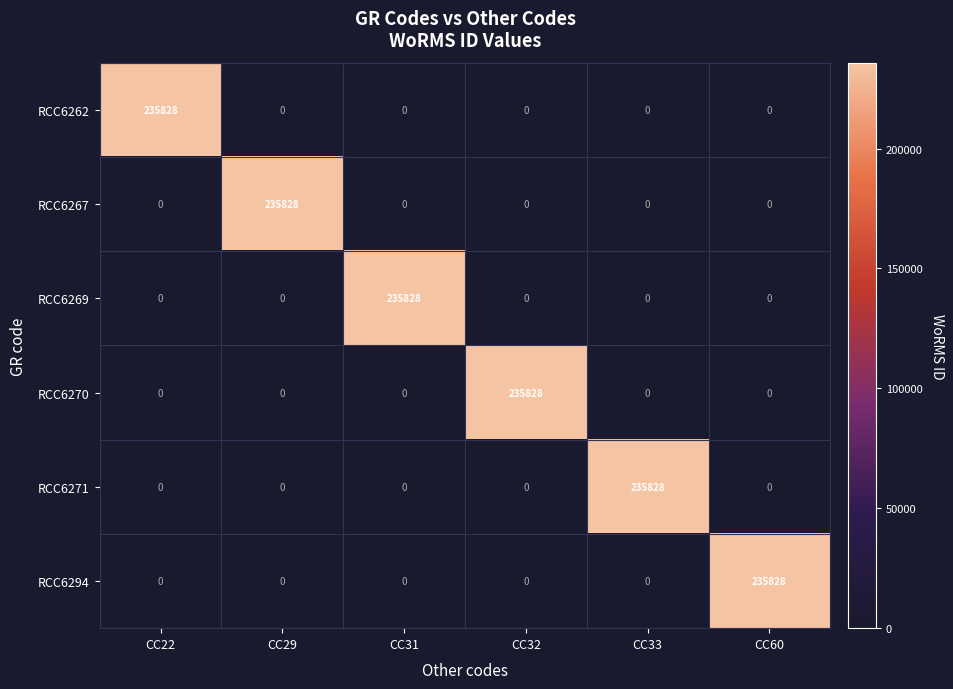

True or false: RCC6270 has a value of -121101 at CC33.

False